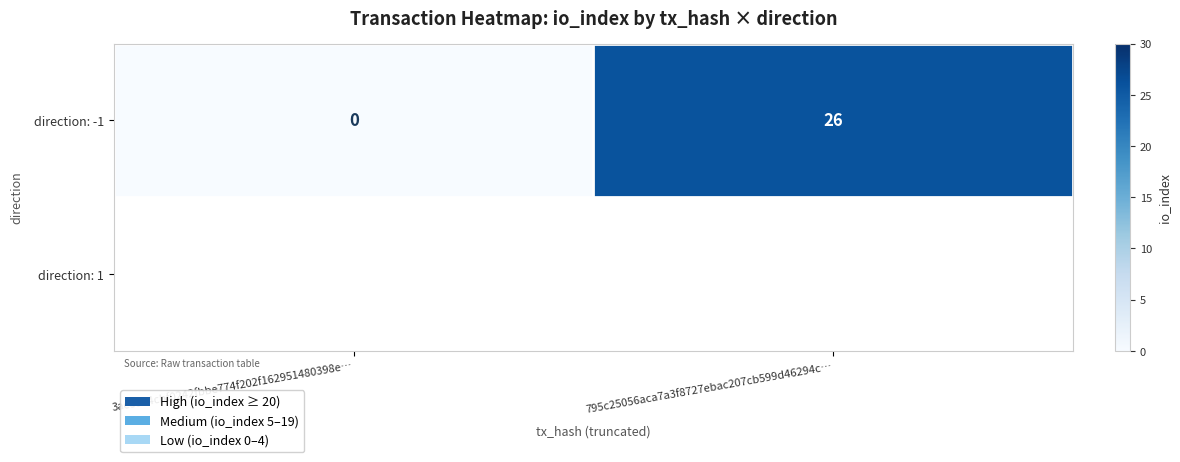

Count the values in the range 0 to 26.

2